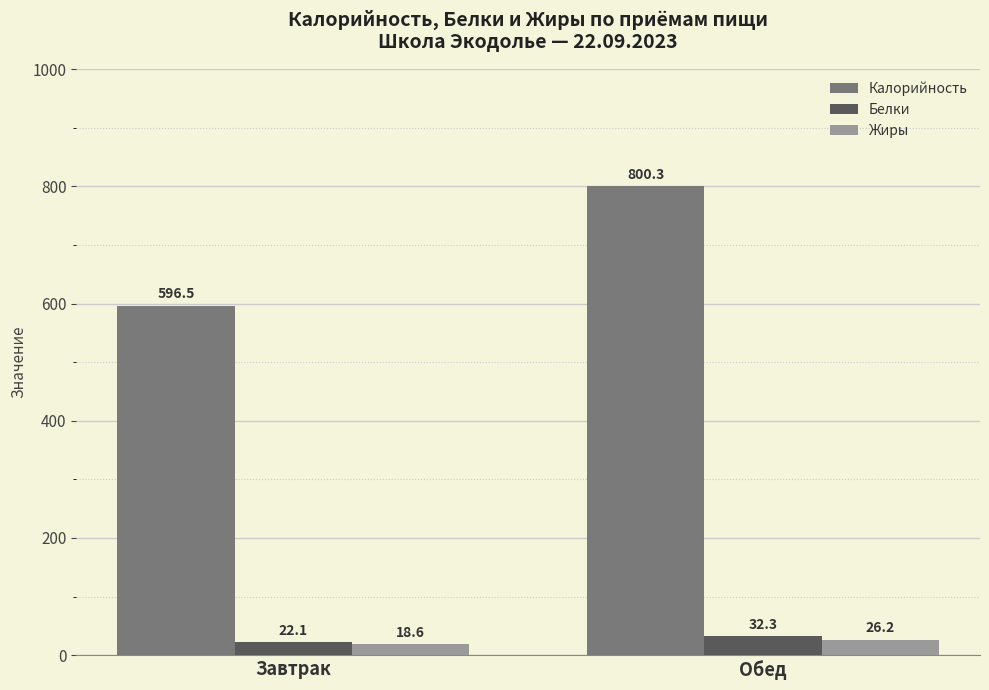

Is it true that Калорийность equals 800.3 at Обед?

True